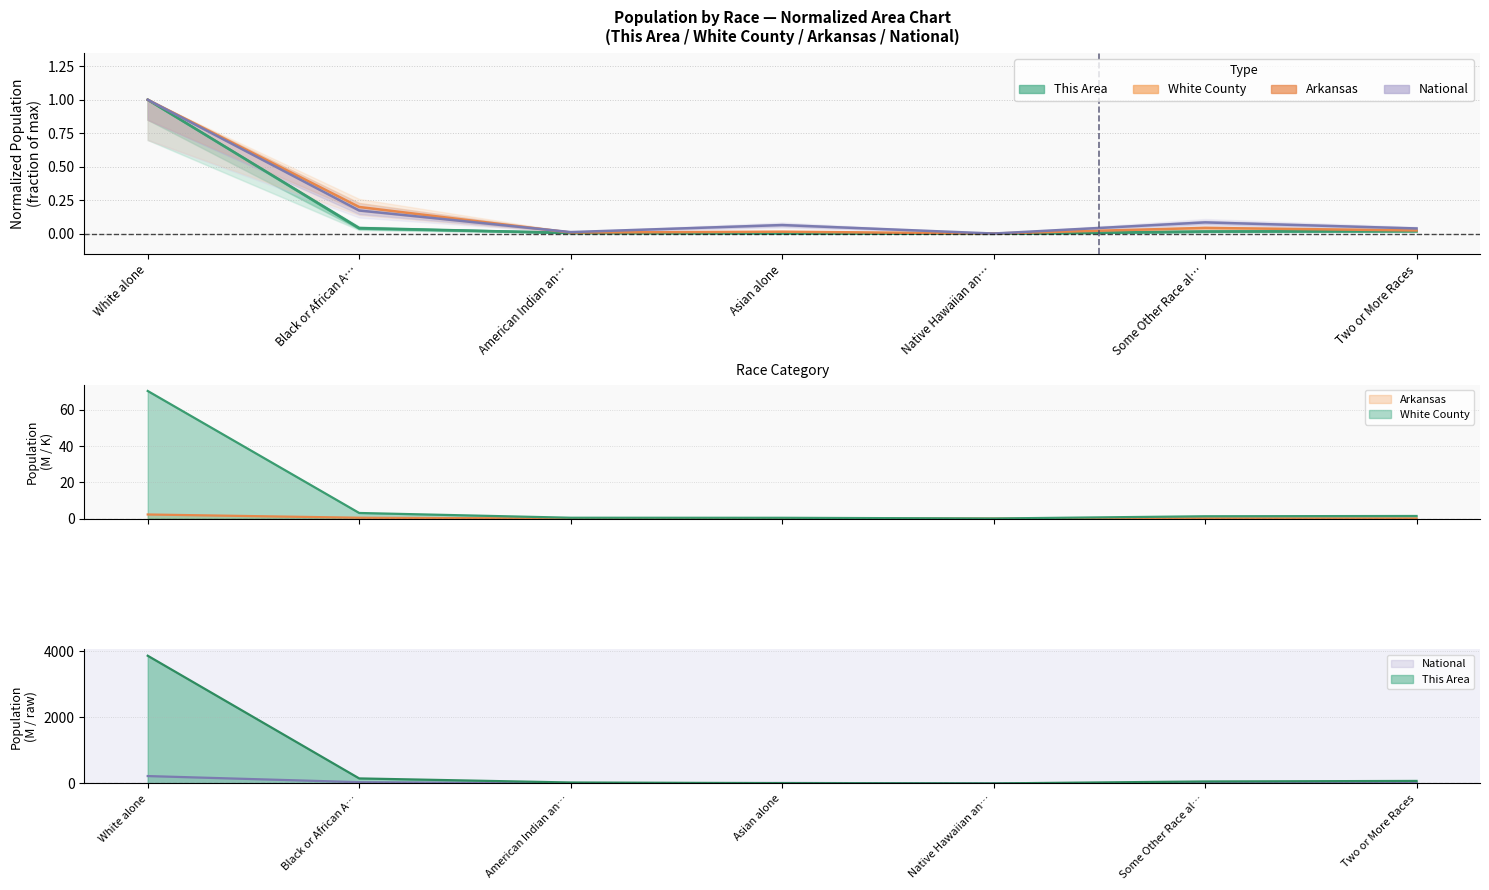

At how many categories does at least one series exceed 115?

1